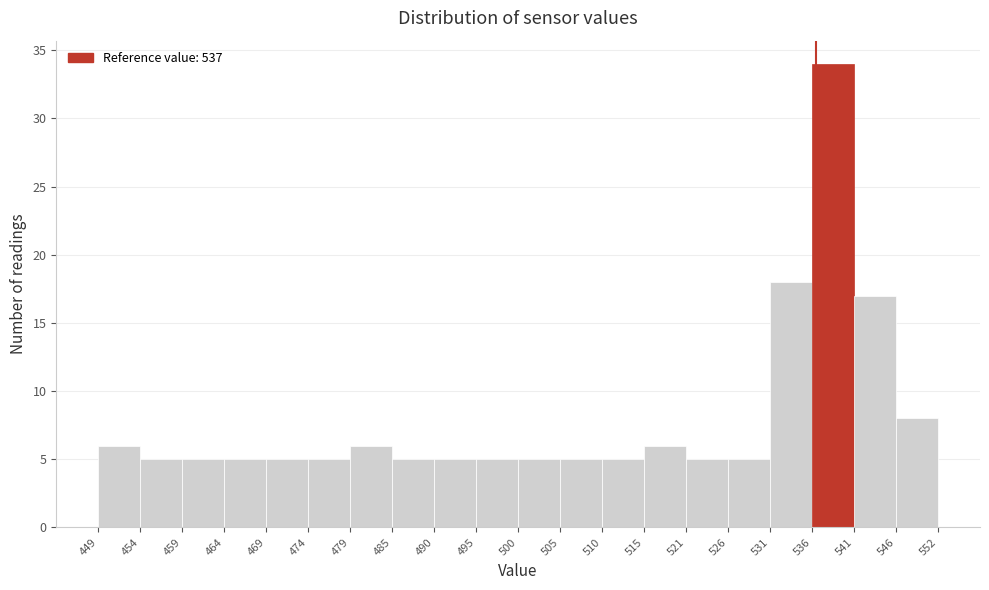

How tall is the bar that spans 449 to 454 on the x-axis? The values are not printed on the chart, so give them approximately, as read against the axis.

6